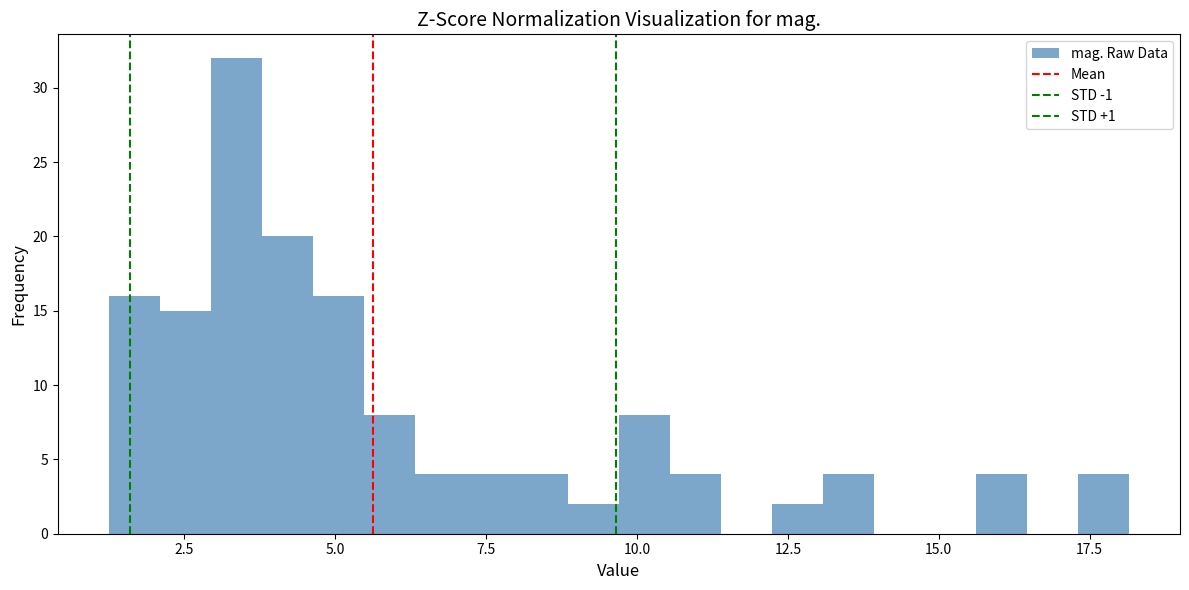

Around what value on the x-axis is the tallest bar? Give the approximate position of its centre, as read against the axis.

3.5